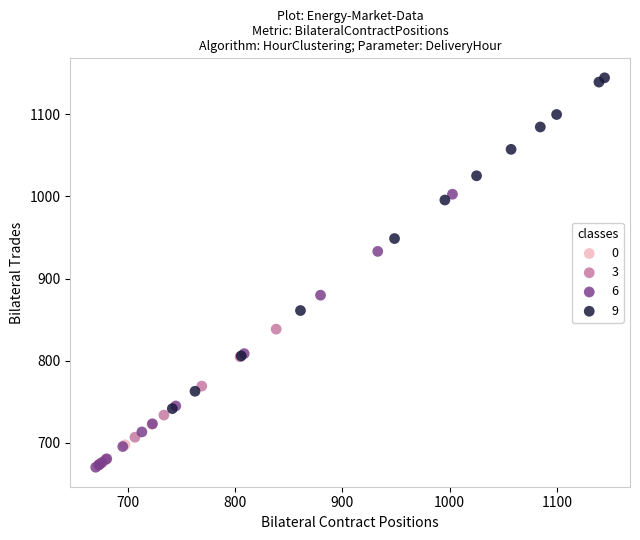

Which series has the widest spread of Y values?

9